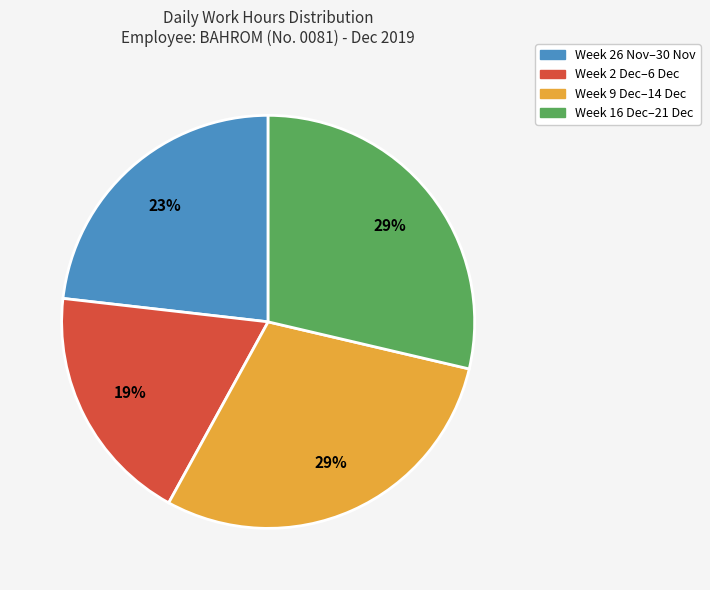

To the nearest percent, what is the average slice percentage?

25%